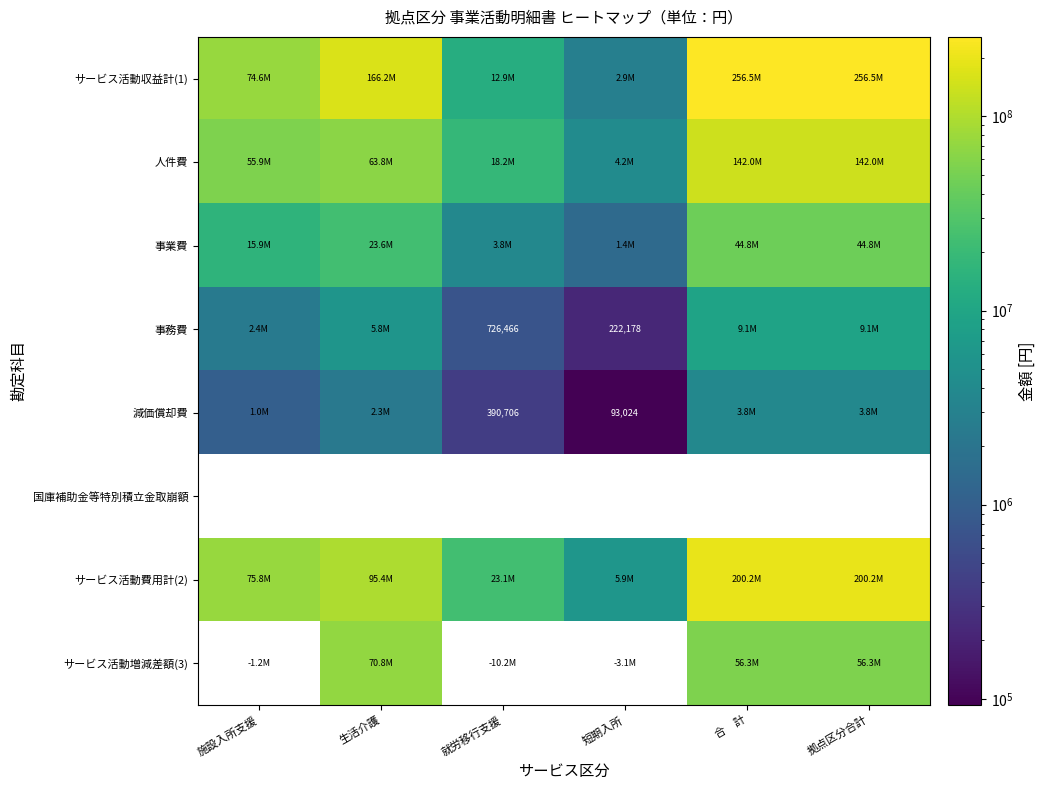

Between 合　計 and 施設入所支援, which is larger?

合　計